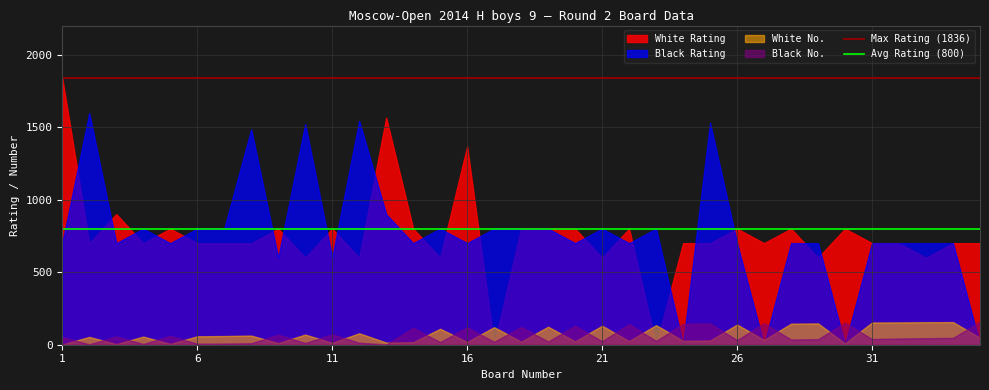

True or false: Avg Rating (800) and Max Rating (1836) cross at least once.

False